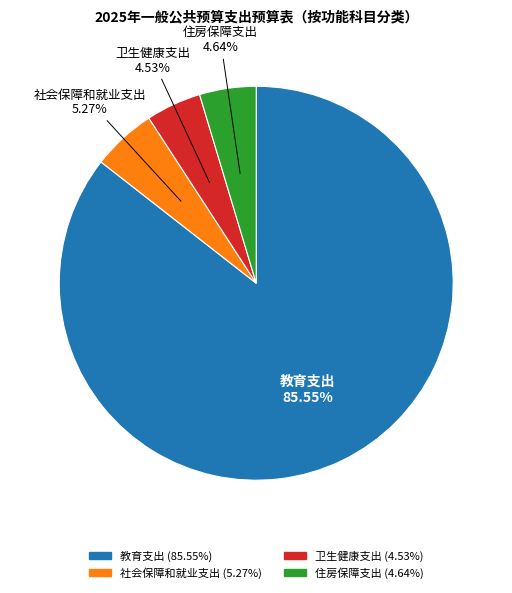

To the nearest percent, what is the average slice percentage?

25%